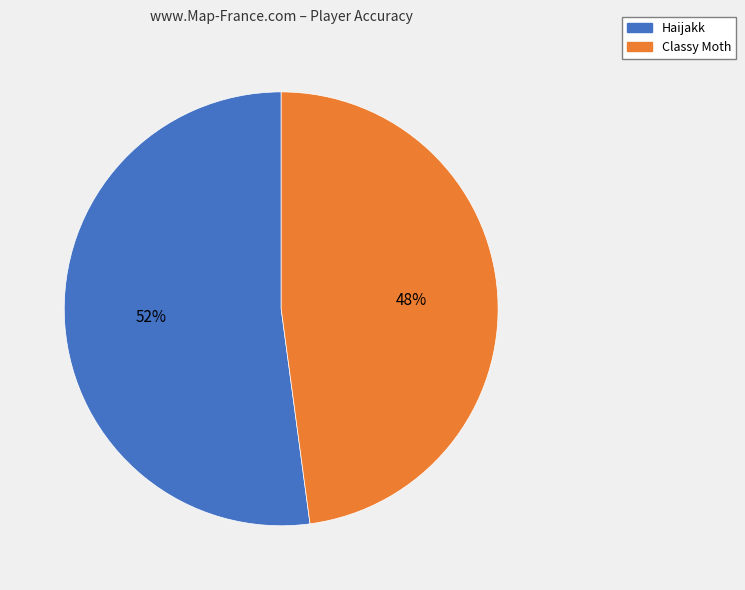

Count the number of slices in the pie.

2